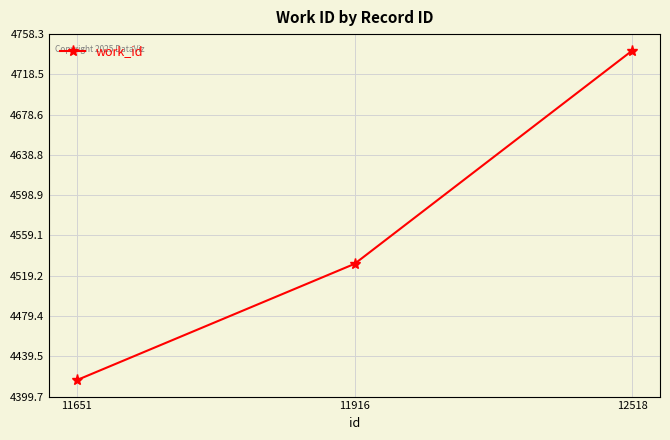

List the labels in order of value, largest first.

12518, 11916, 11651